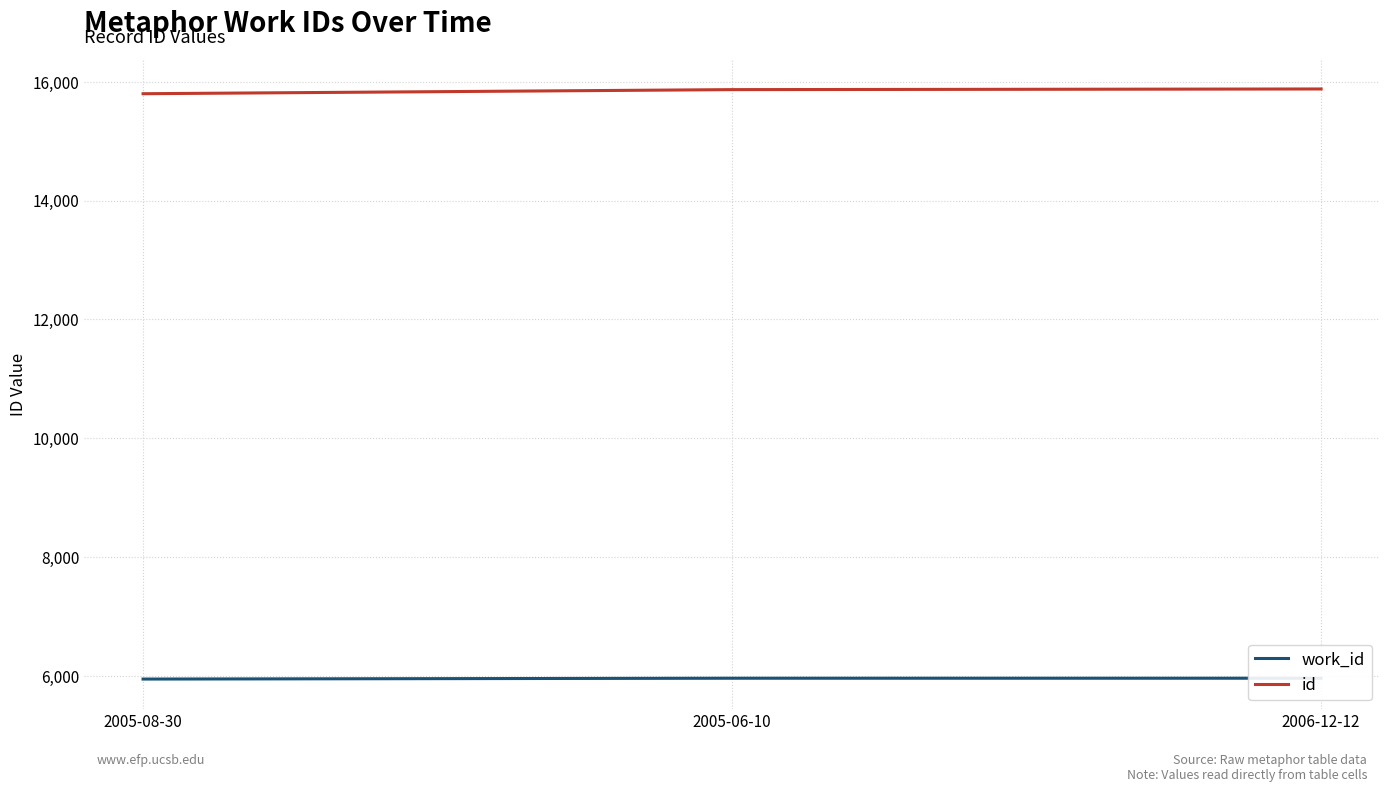

Reading right to left, extract all data points from this chart.

work_id: 5965	5965	5951
id: 15877	15866	15797